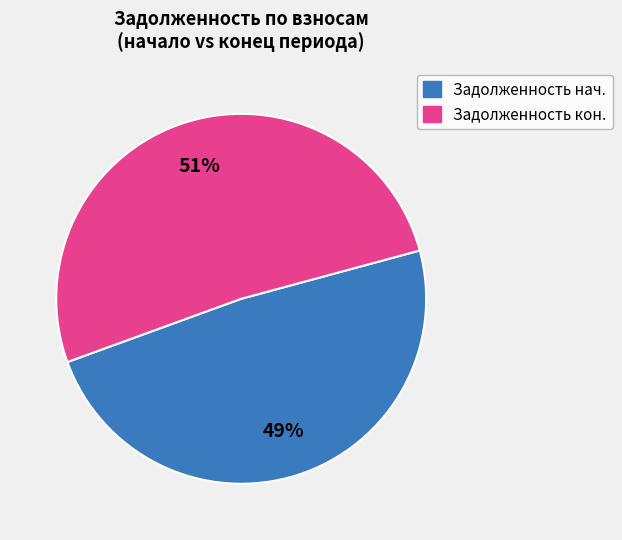

To the nearest percent, what is the average slice percentage?

50%